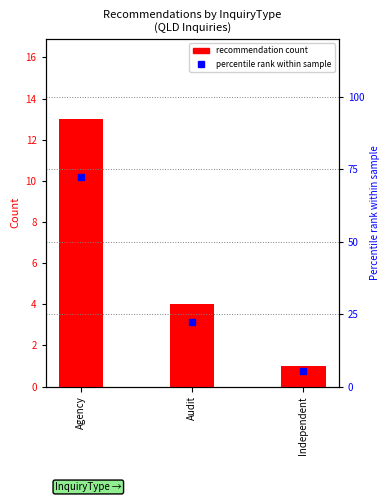

Which series has the largest total across all categories?

percentile rank